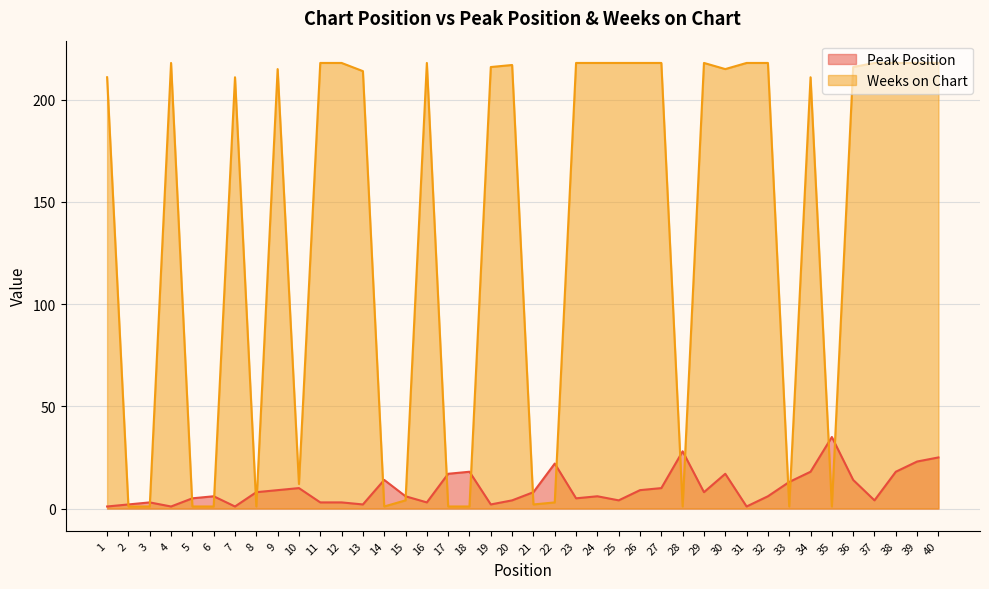

Which category has the highest value across all series?

4